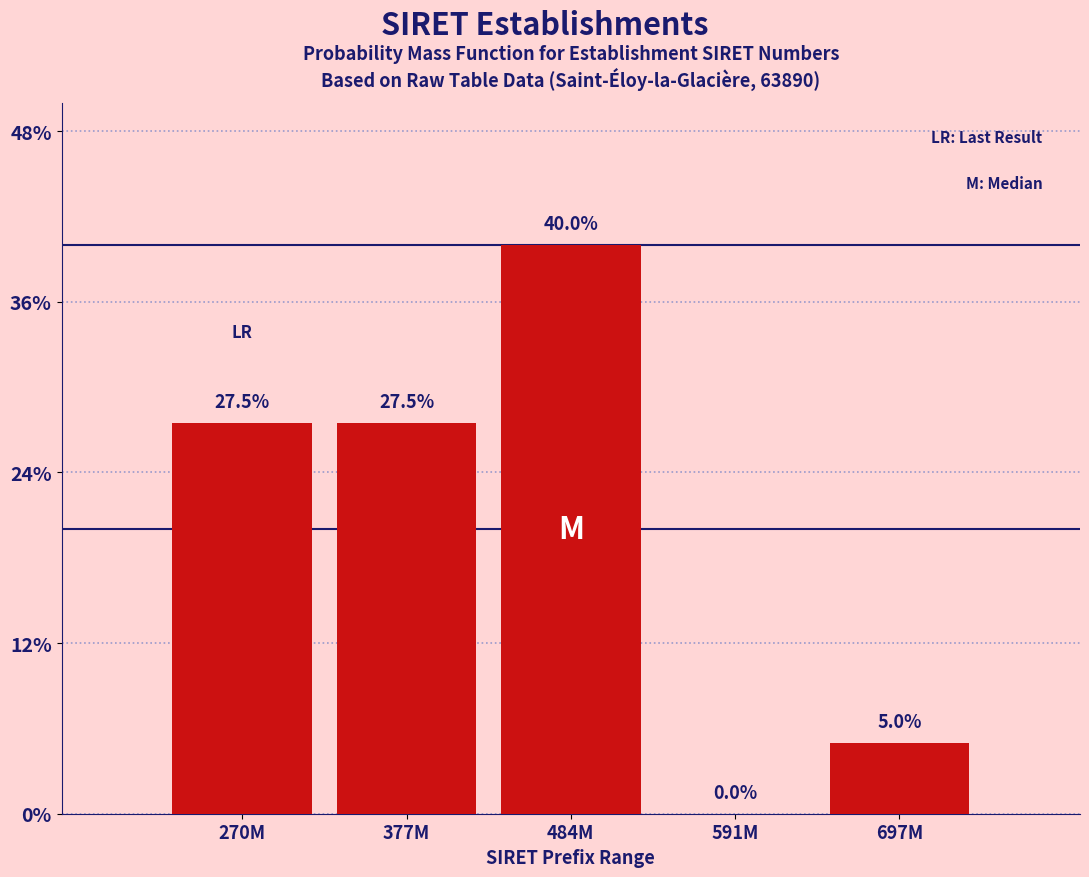

Reading left to right, list all the values displayed in this chart.

270M=27.5	377M=27.5	484M=40.0	591M=0.0	697M=5.0